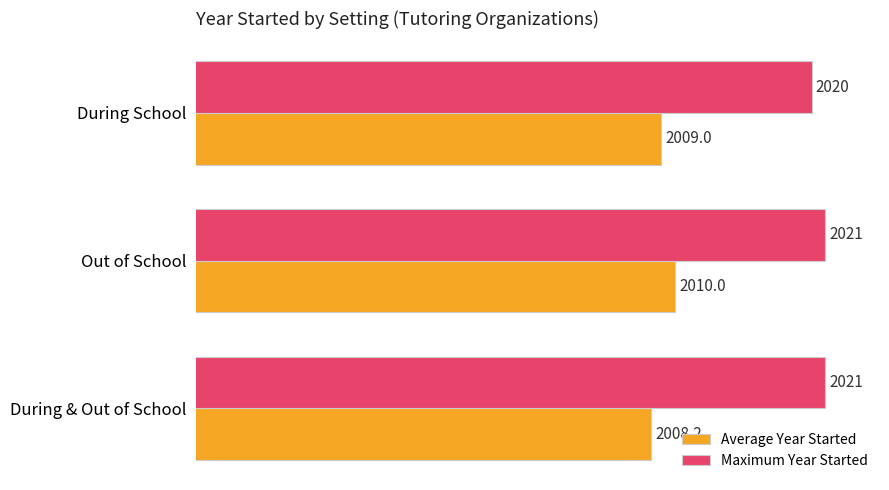

Between During School and During & Out of School, which series saw the biggest shift?

Maximum Year Started